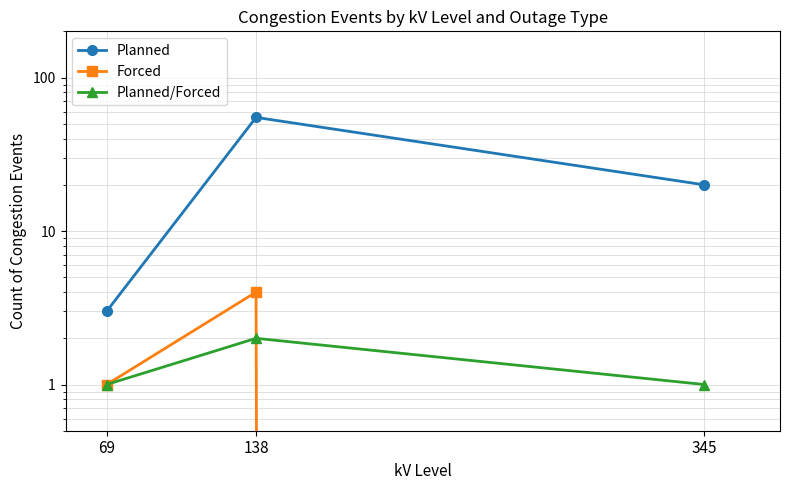

Reading left to right, list all the values displayed in this chart.

Planned: 69=3	138=55	345=20
Forced: 69=1	138=4	345=0
Planned/Forced: 69=1	138=2	345=1